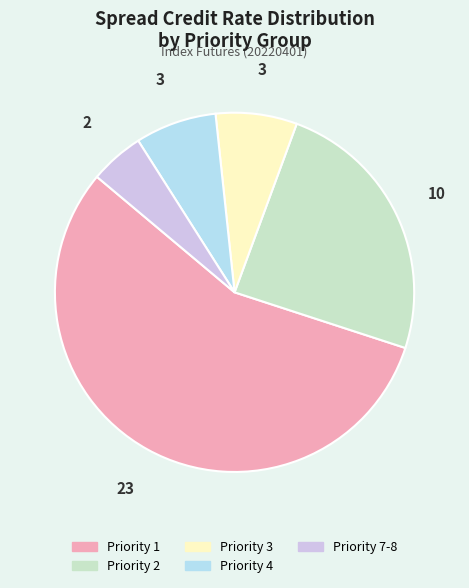

Which slice is the smallest?

Priority 7-8